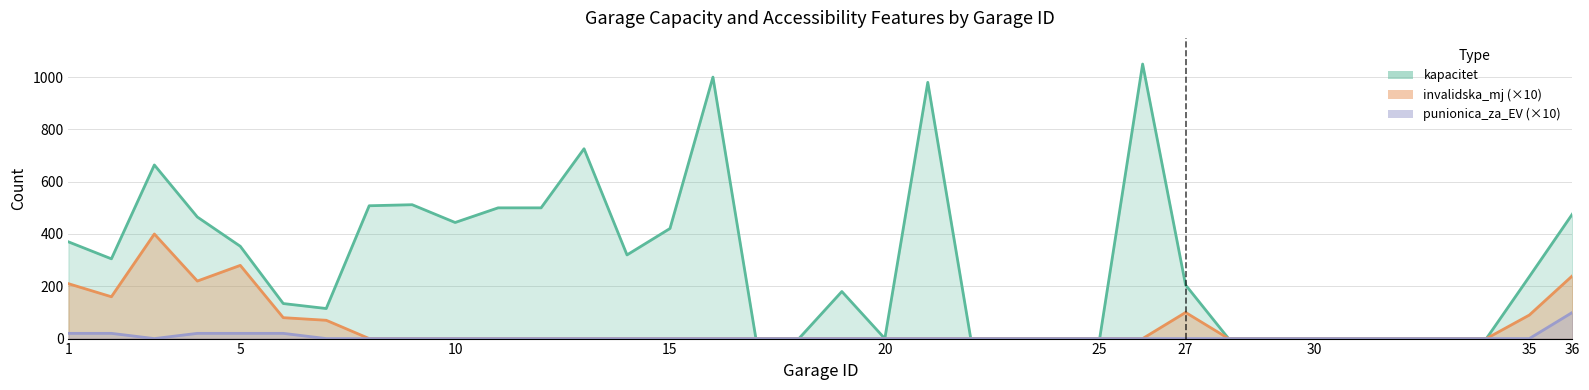

Count the number of data series in this chart.

3